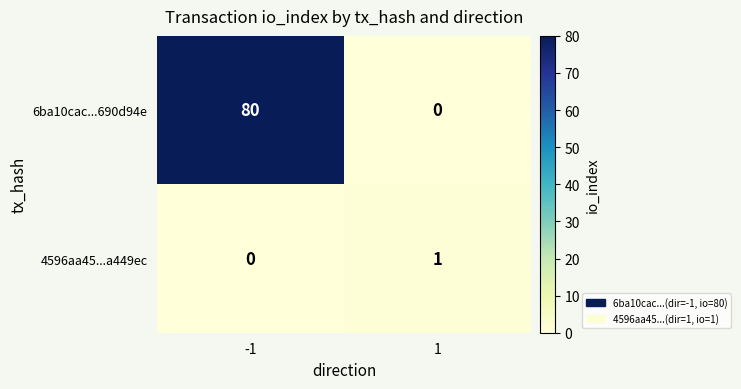

Count the number of categories in the chart.

2